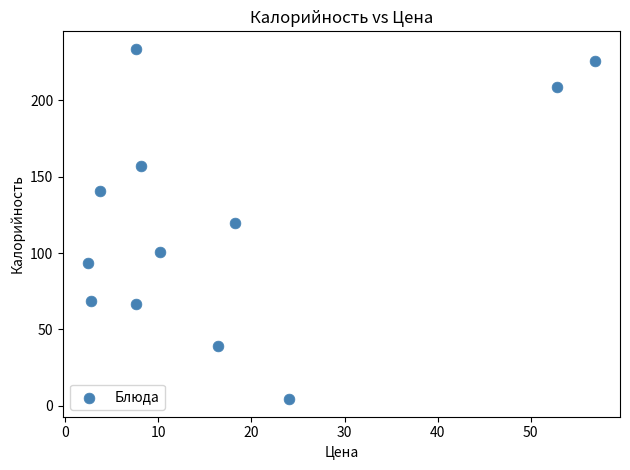

What is the average Y value?

121.5